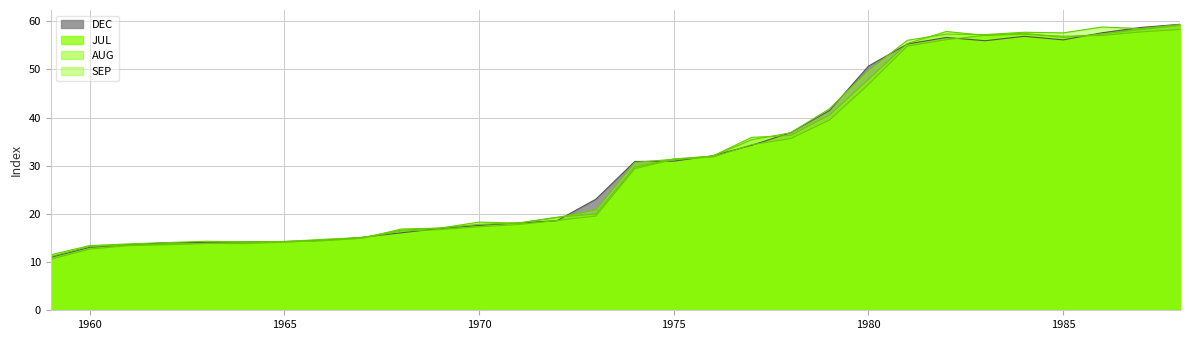

Does the chart have visible grid lines?

Yes